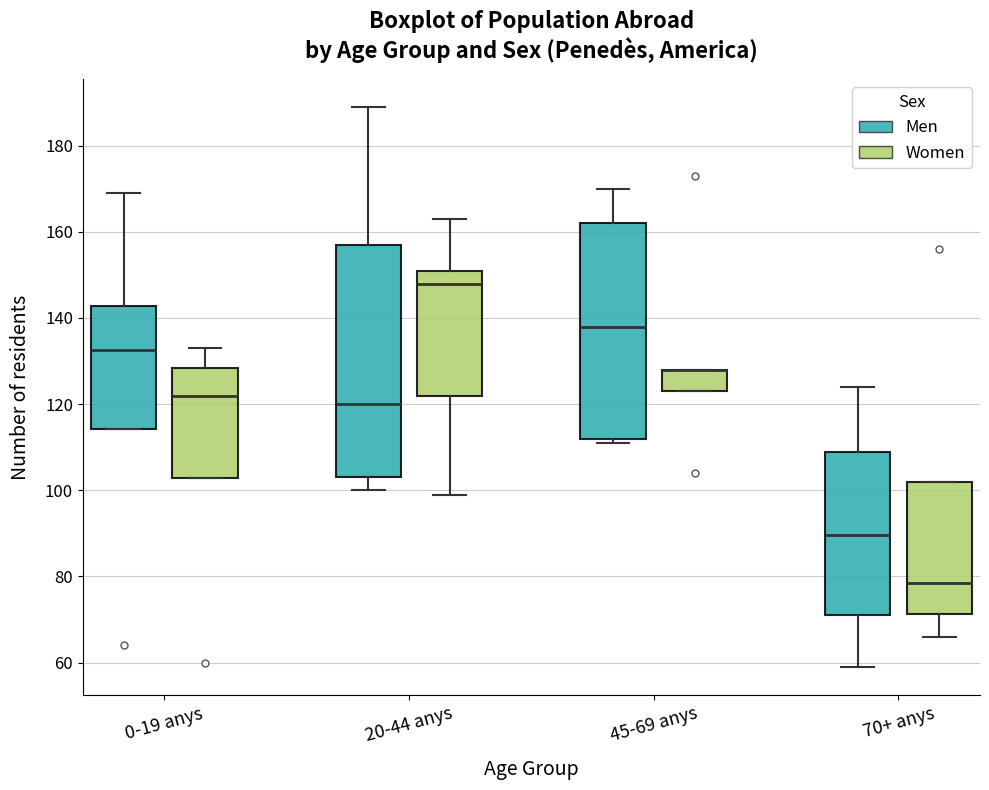

Which box is the tallest, from its lower edge to its upper edge?

20-44 anys (Men)